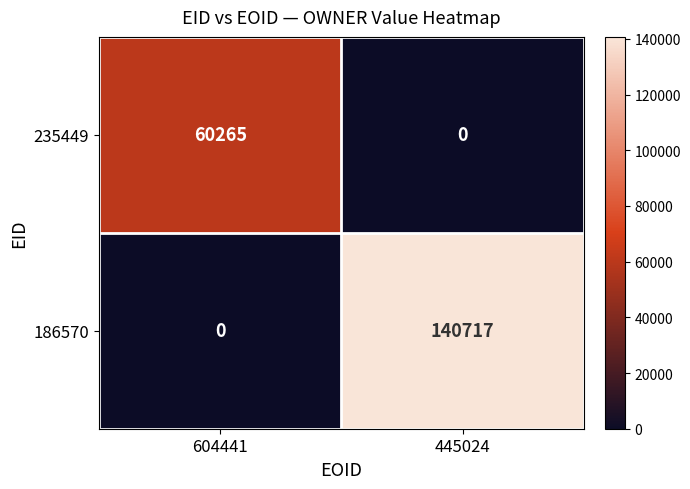

Which series has the largest total across all categories?

186570